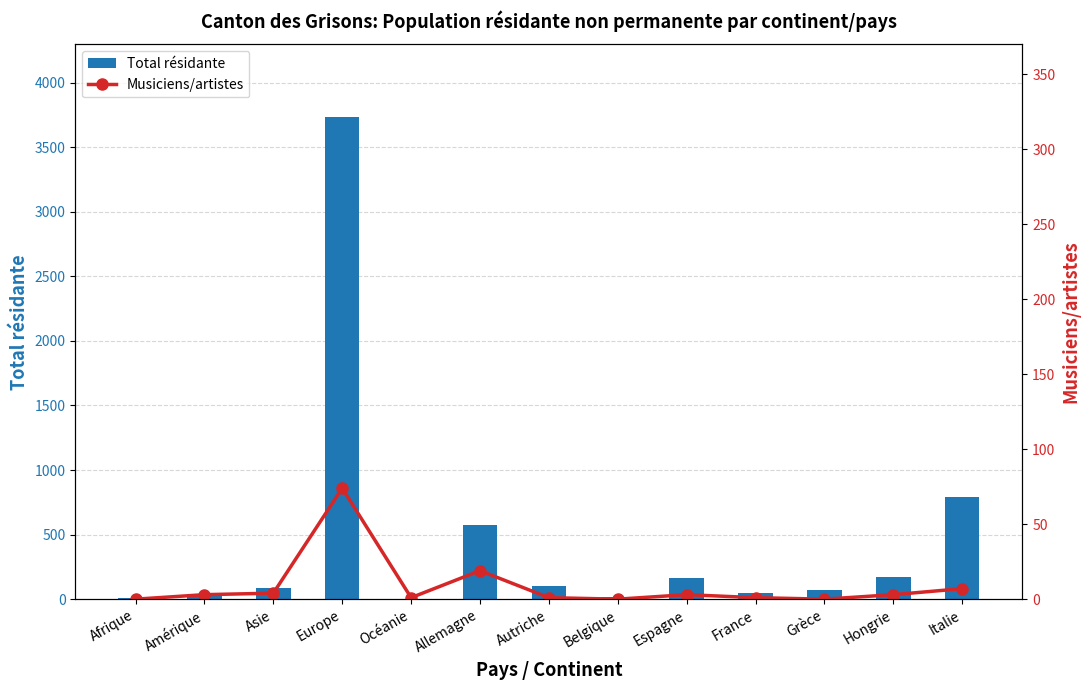

Rank the series by their maximum value, from lowest to highest.

Musiciens/artistes, Total résidante